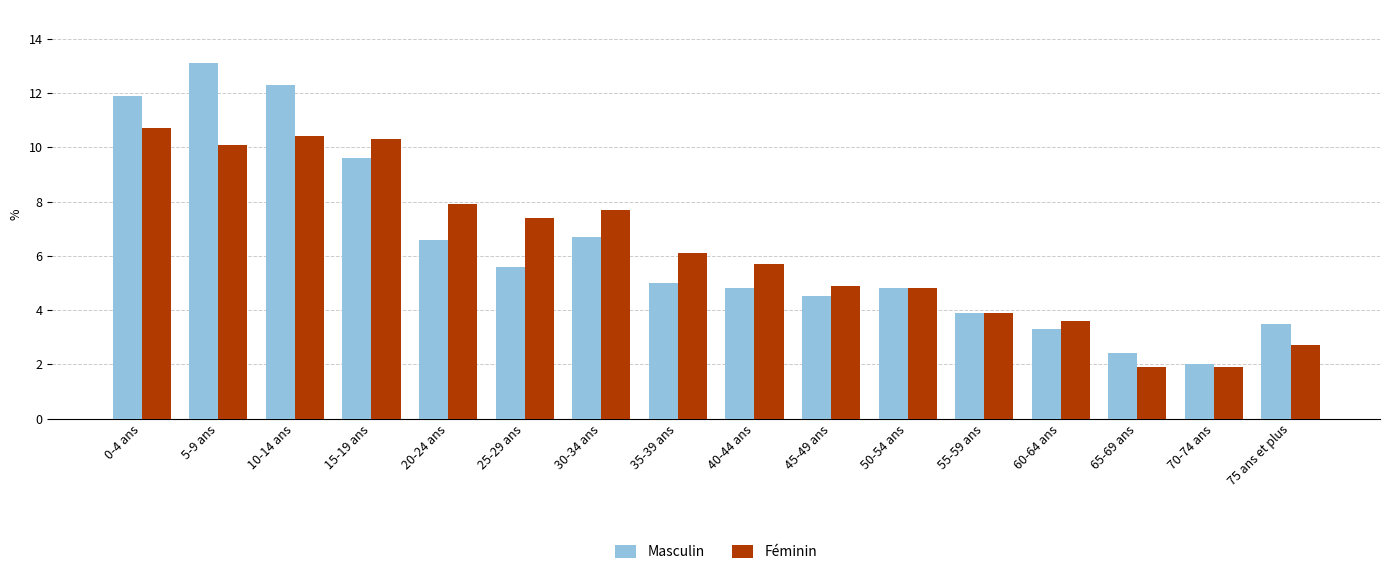

At which label does Masculin reach its peak?

5-9 ans